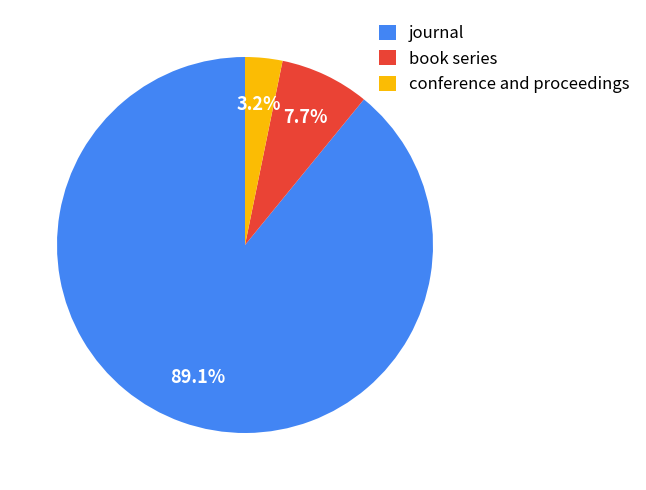

What is the ratio of the value at journal to the value at book series?

11.6